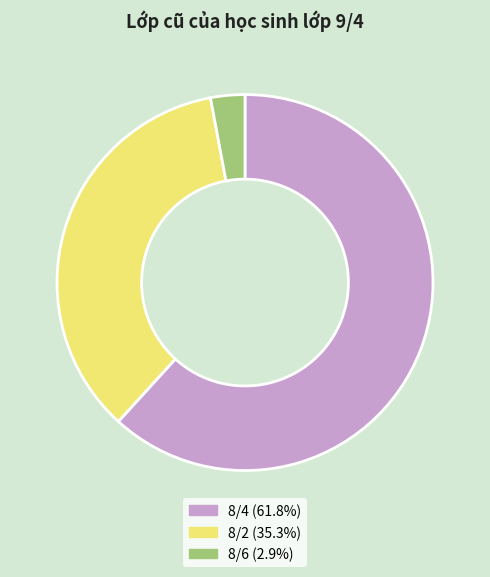

Does any single category account for the majority?

Yes